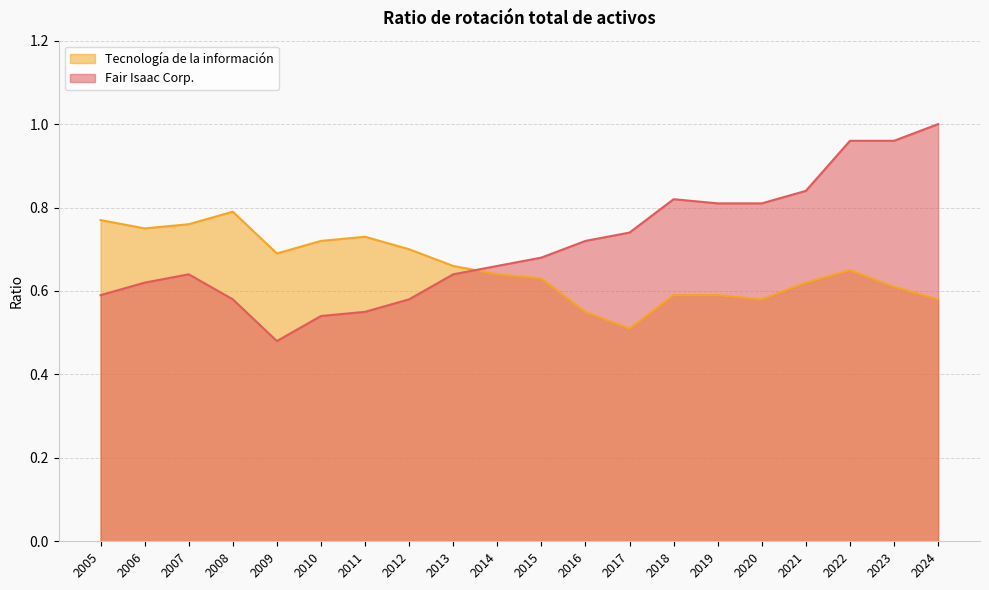

Where do Tecnología de la información and Fair Isaac Corp. first cross each other?

2013 and 2014